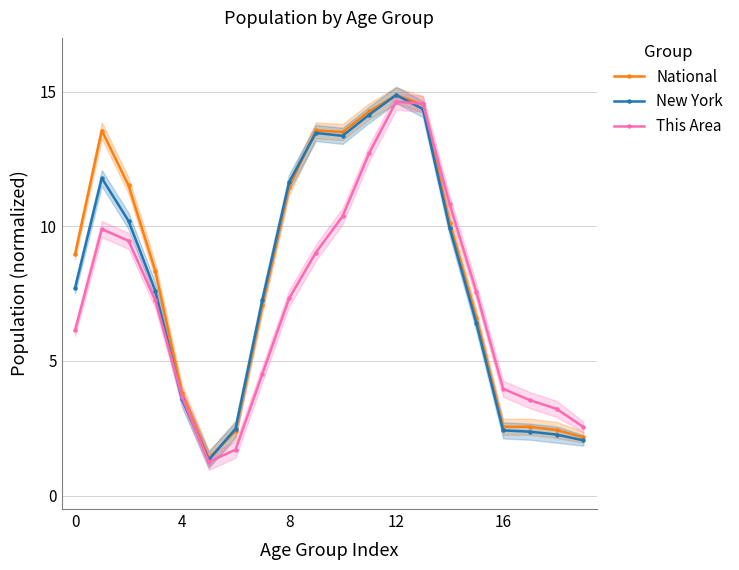

What is the maximum value shown in the chart?

14.9